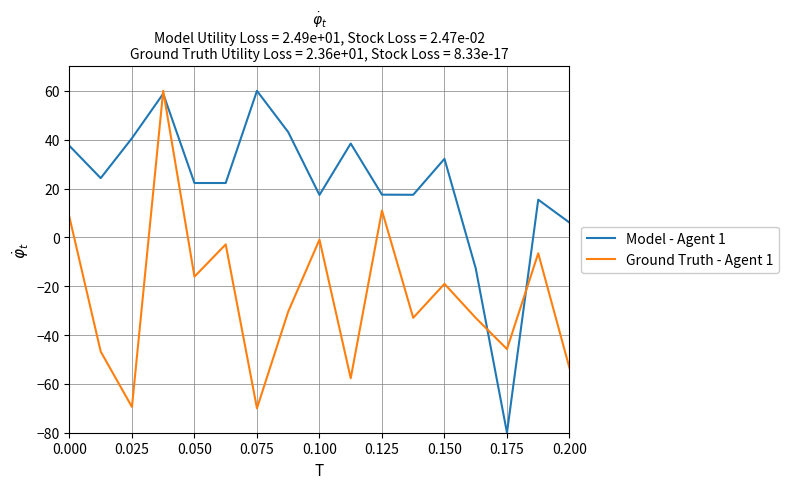

What are all the series names shown in the legend?

Model - Agent 1, Ground Truth - Agent 1